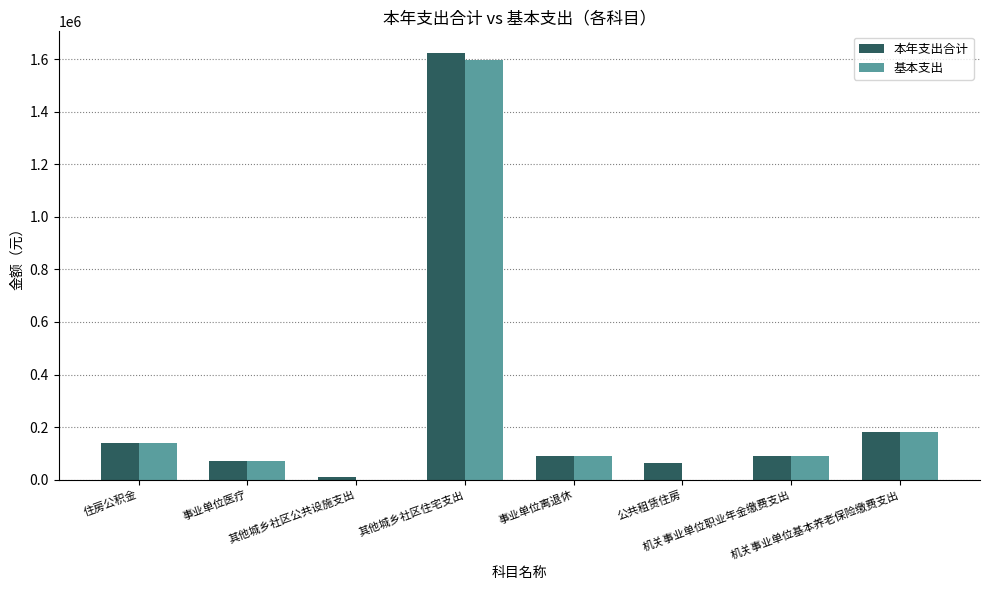

How many categories are shown in the chart?

8